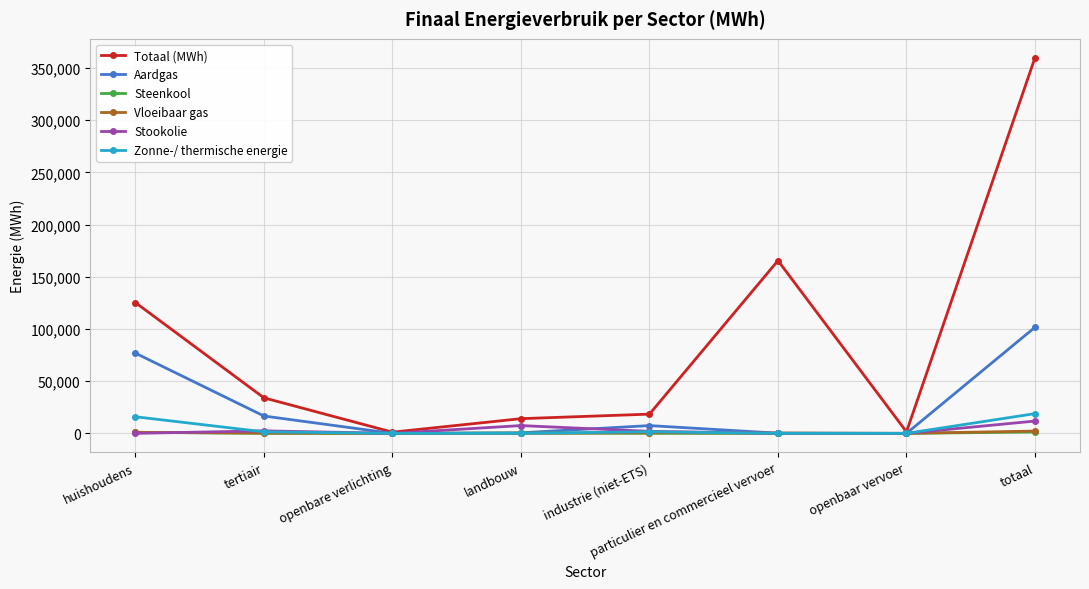

What is the spread (max minus min) of values at openbare verlichting?

1146.3